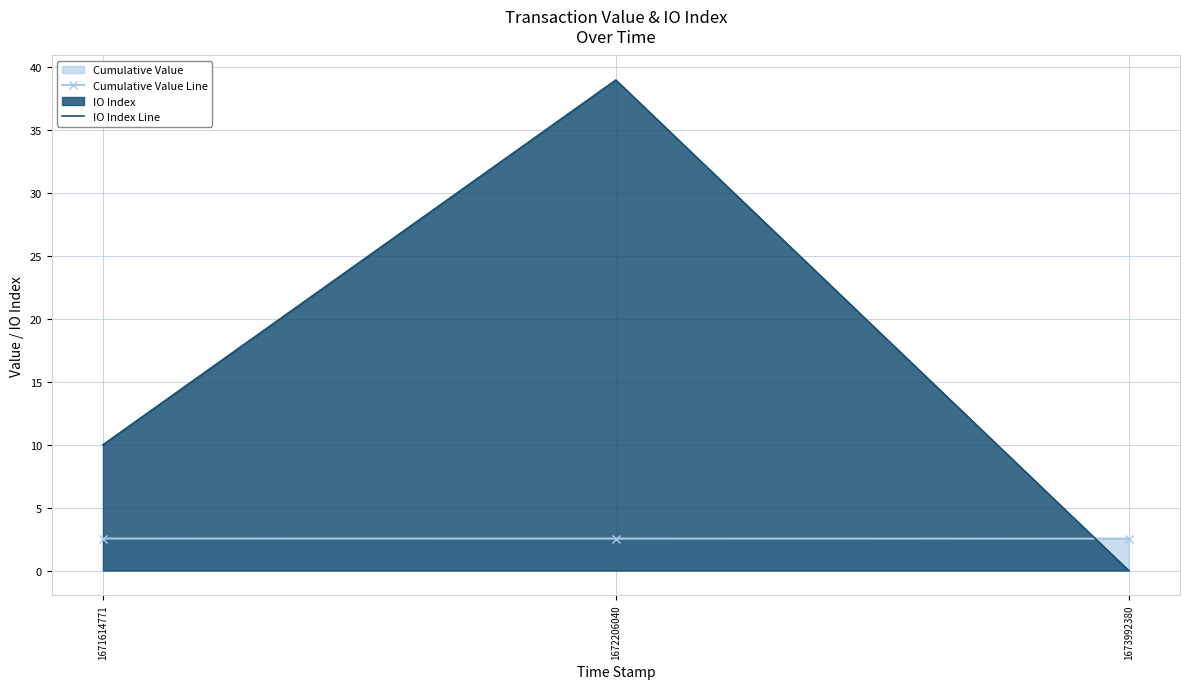

What is the difference between the IO Index Line values at 1672206040 and 1673992380?

39.0